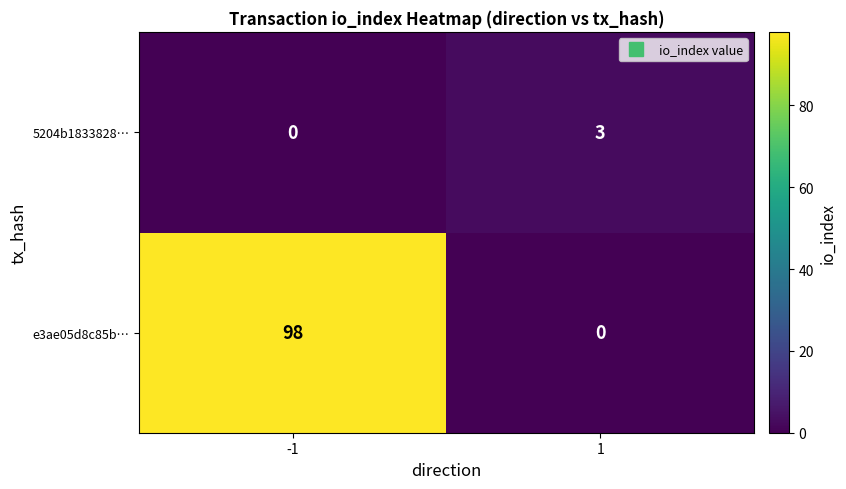

What is the difference between the e3ae05d8c85b… values at -1 and 1?

98